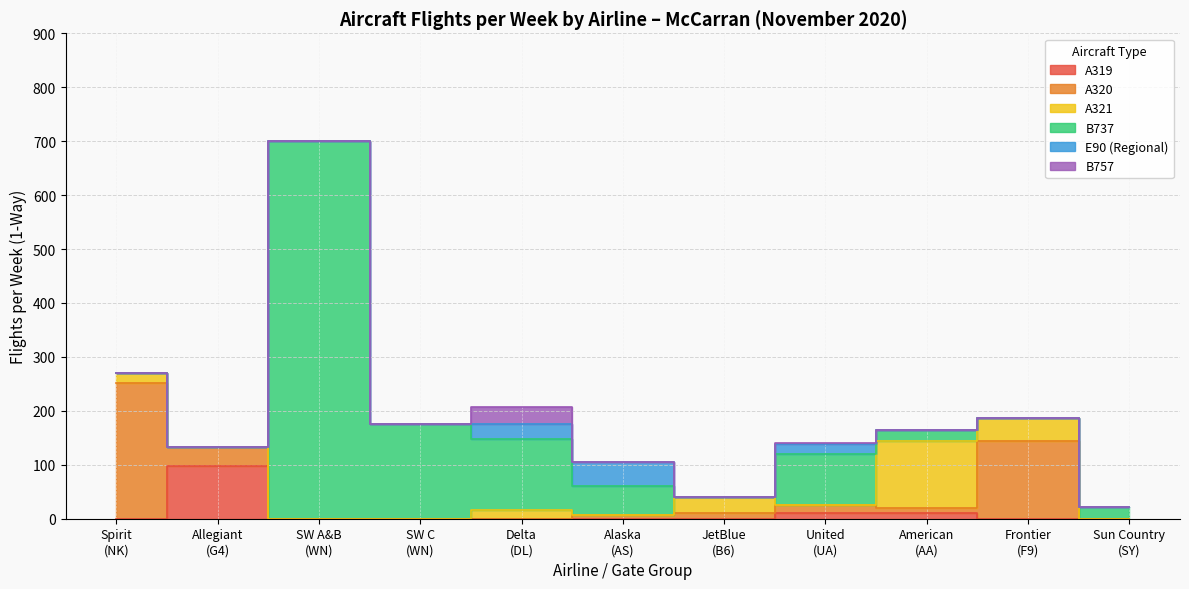

What is the maximum value for Frontier Airlines (F9)?

186.0